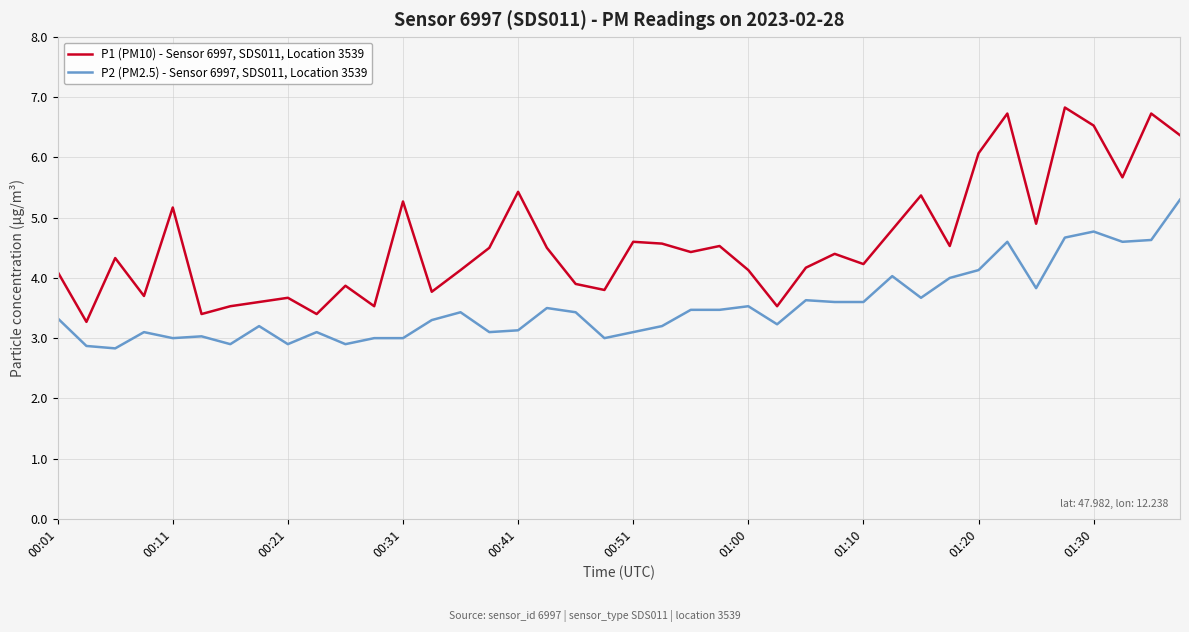

What is the minimum value for P2 (PM2.5) - Sensor 6997, SDS011, Location 3539?

2.8